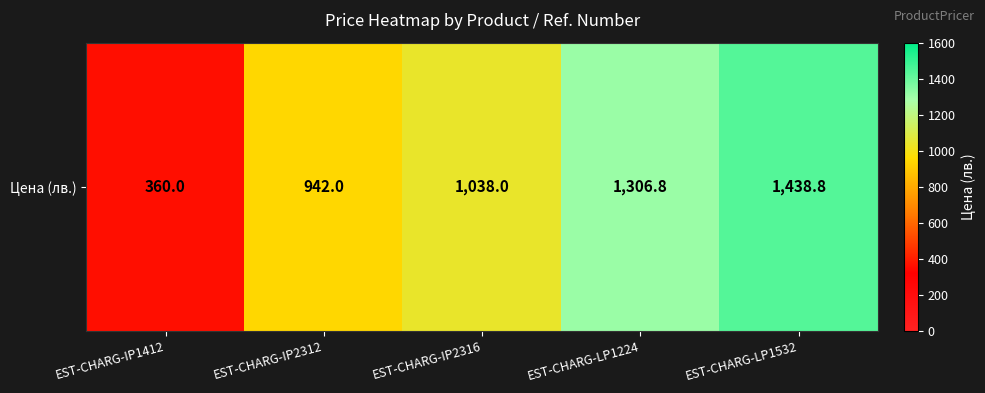

Reading left to right, list all the values displayed in this chart.

360.0	942.0	1038.0	1306.8	1438.8